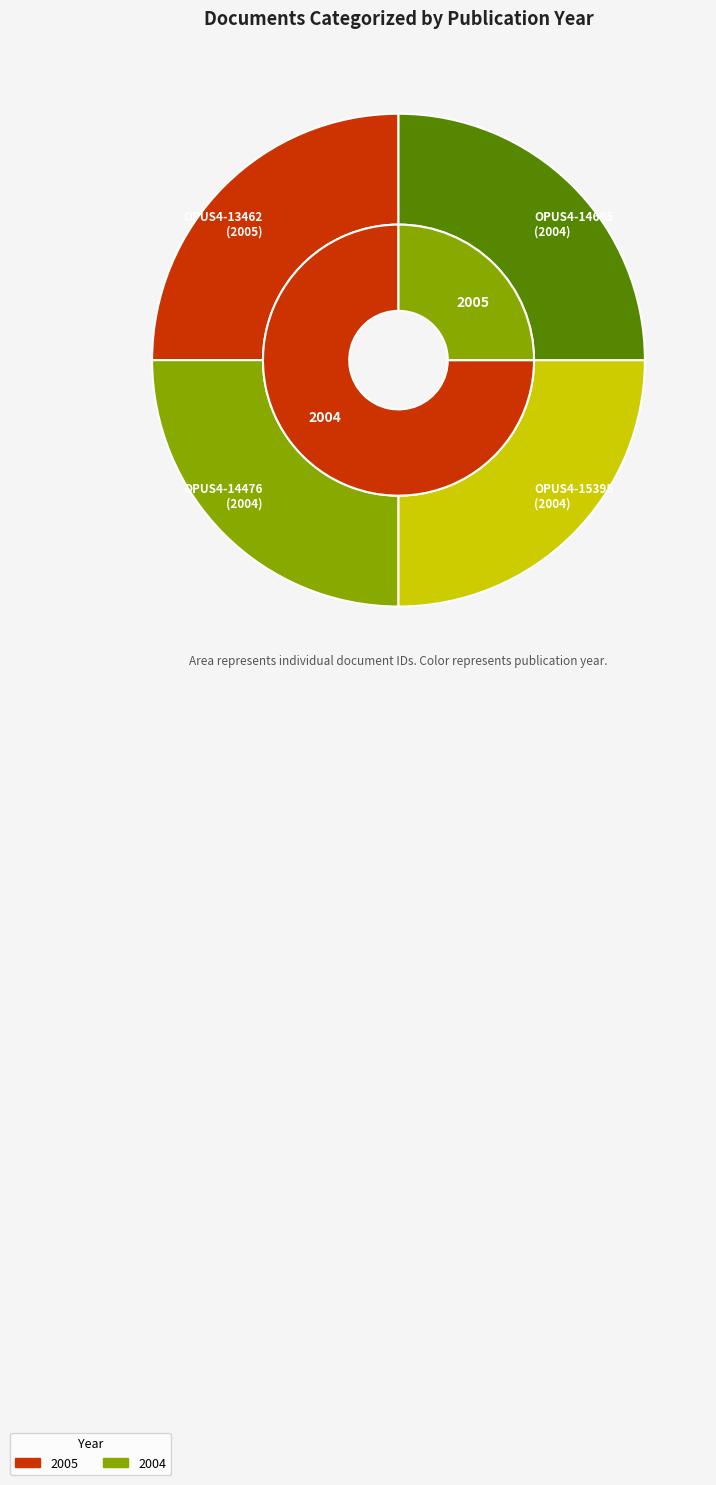

To the nearest percent, what portion does OPUS4-13462 represent?

25%